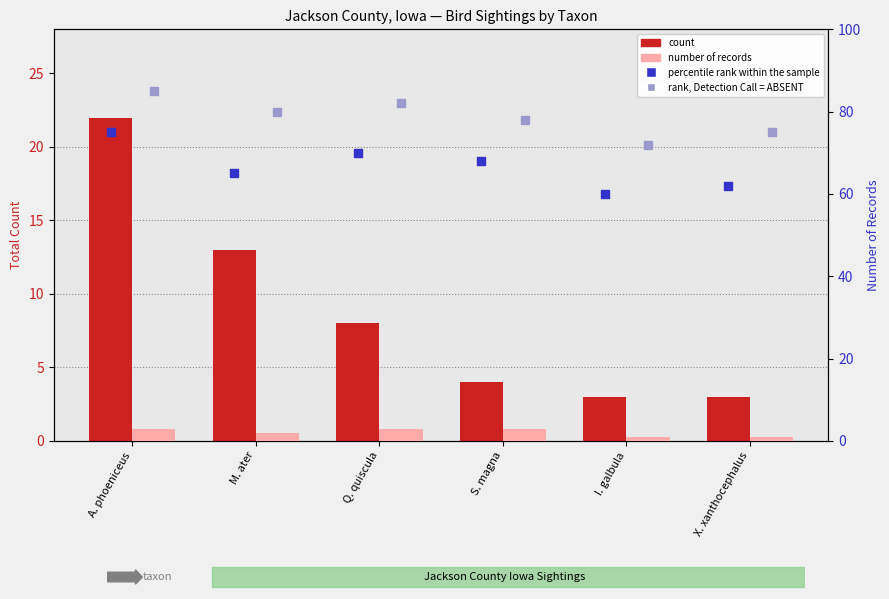

What is the total value across all series at M. ater?

160